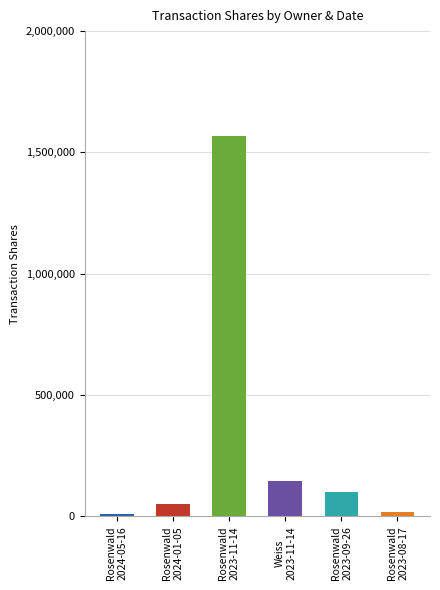

What is the difference between the values at Rosenwald
2023-08-17 and Rosenwald
2024-01-05?

30000